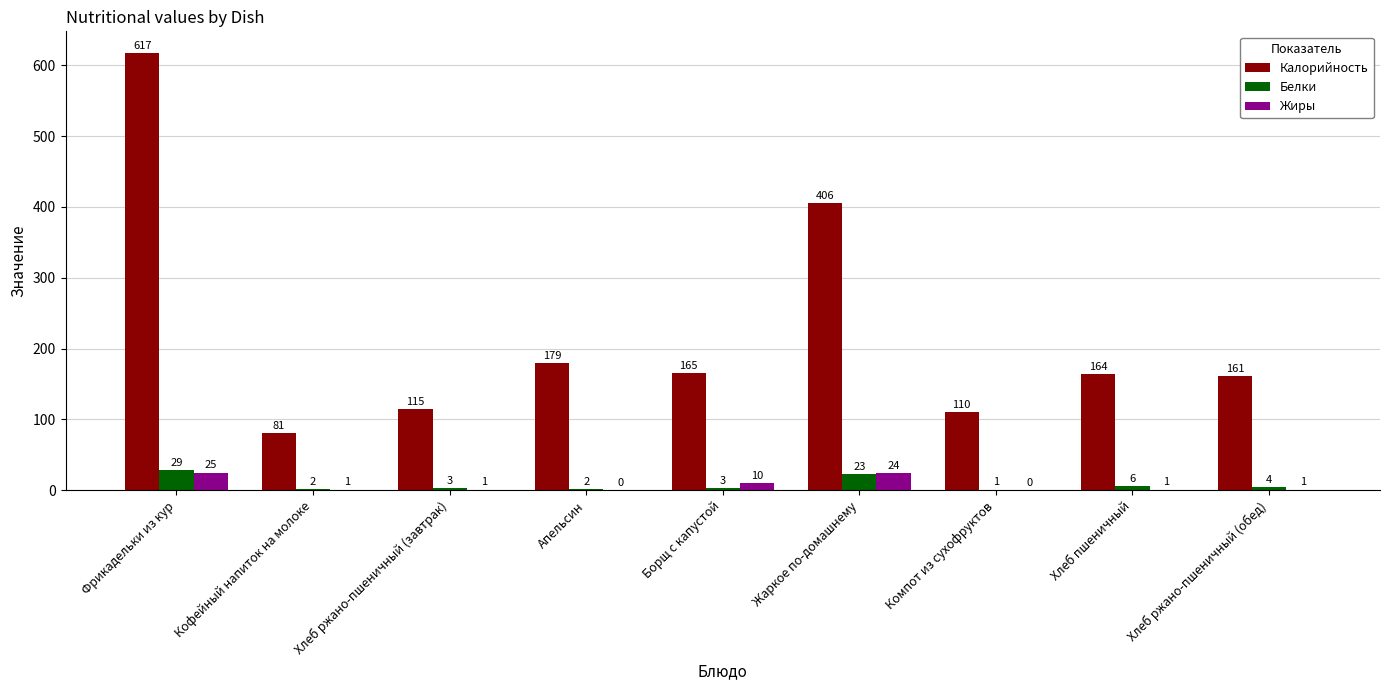

Reading left to right, what are all the values shown in this chart?

Калорийность: 617	81	115	179	165	406	110	164	161
Белки: 29	2	3	2	3	23	1	6	4
Жиры: 25	1	1	0	10	24	0	1	1